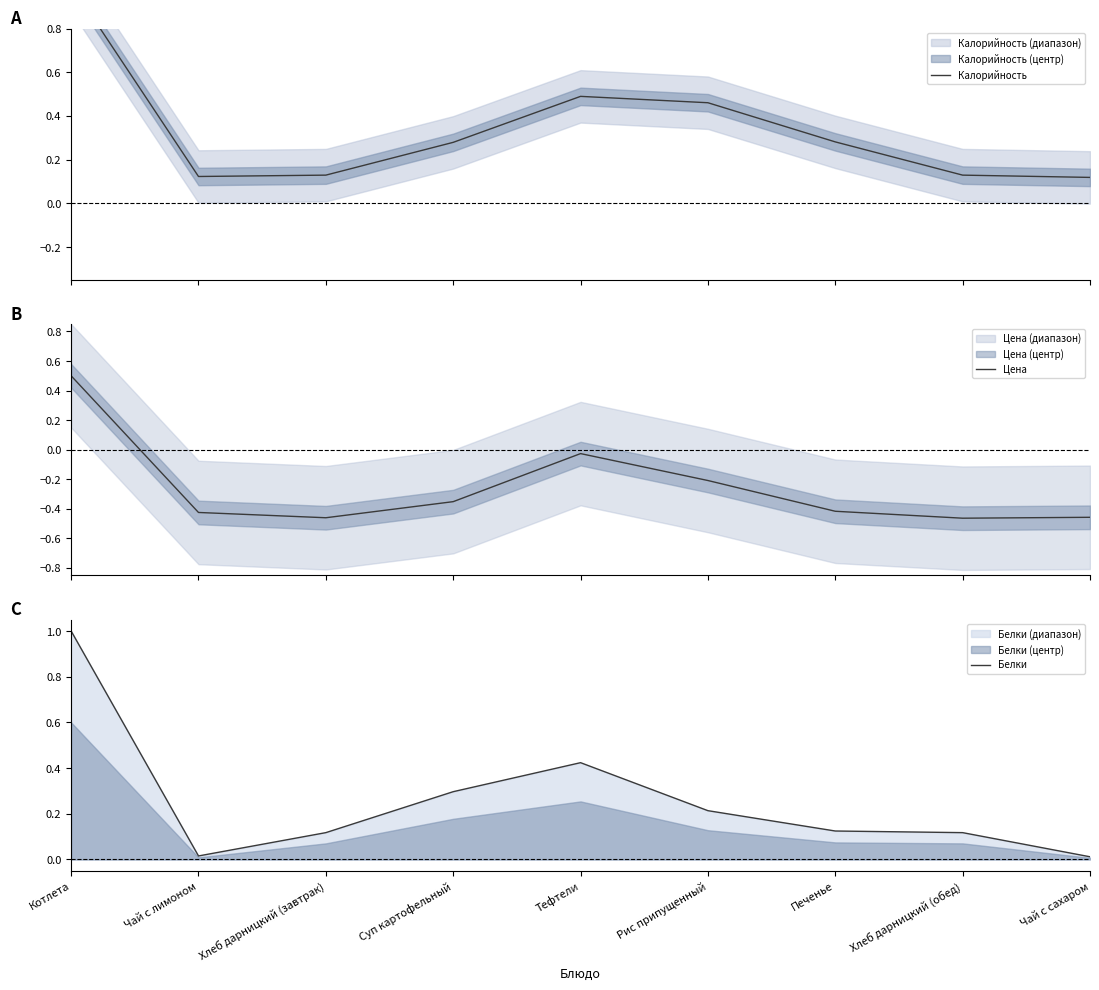

What is the sum of all Калорийность values?

3.0